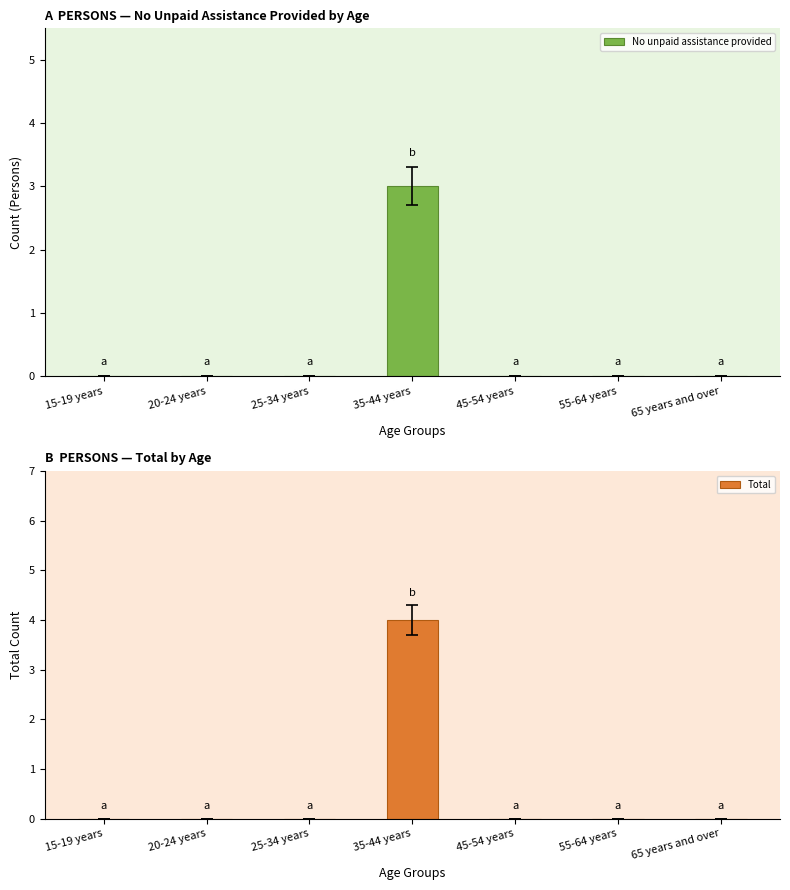

What is the maximum value shown in the chart?

4